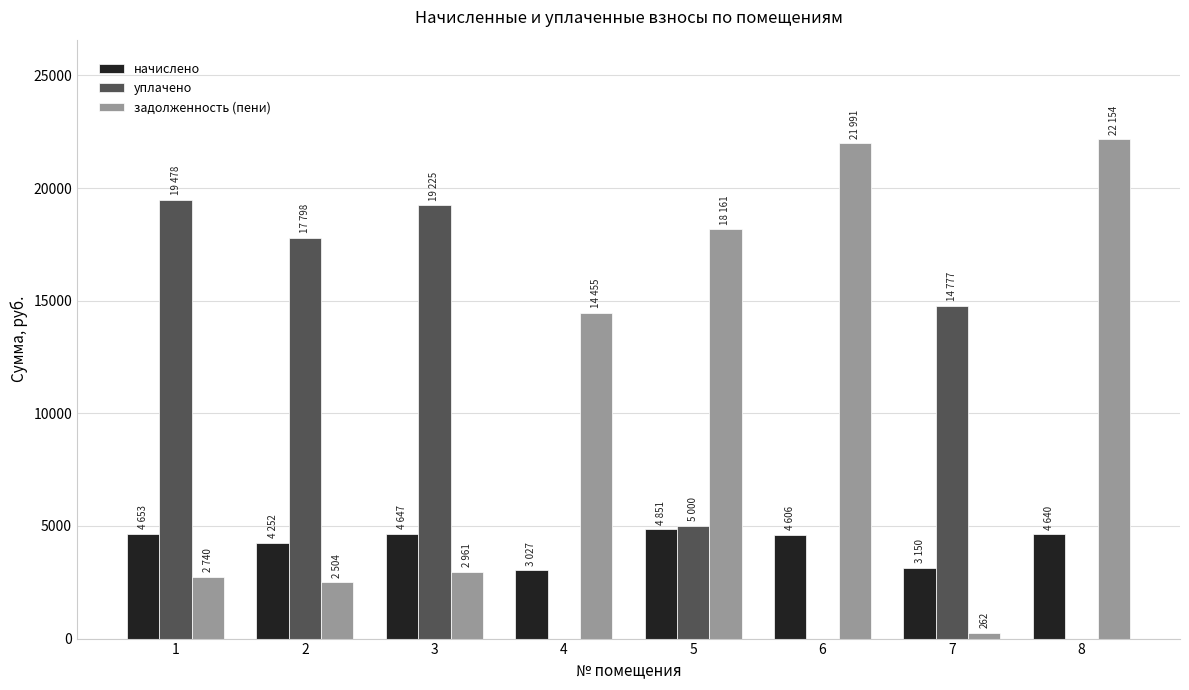

Is it true that уплачено equals 10343.1 at 4?

False